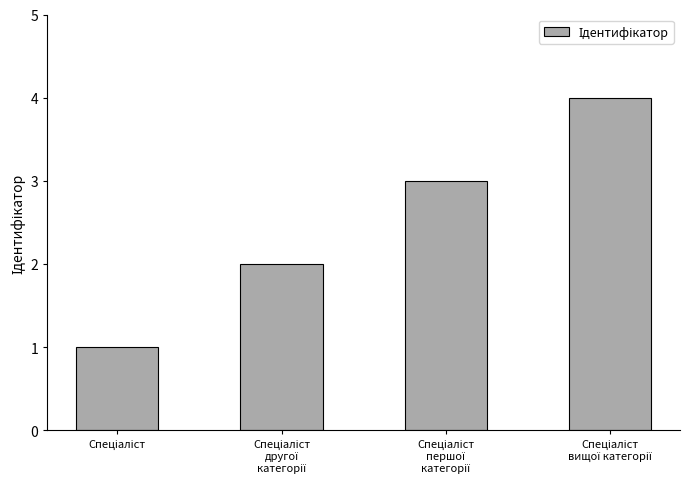

What is the difference between the maximum and minimum values?

3